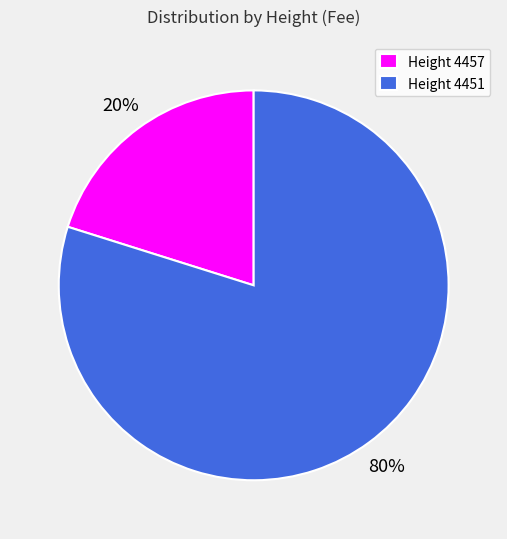

What percentage is the Height 4451 slice, to the nearest percent?

80%